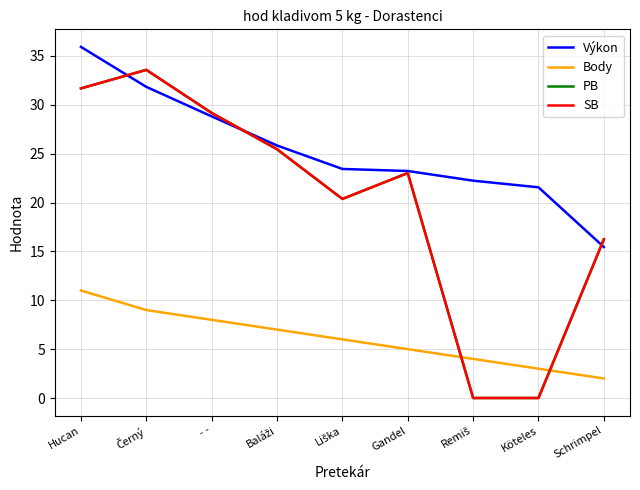

Does the chart display data point markers on the line(s)?

No